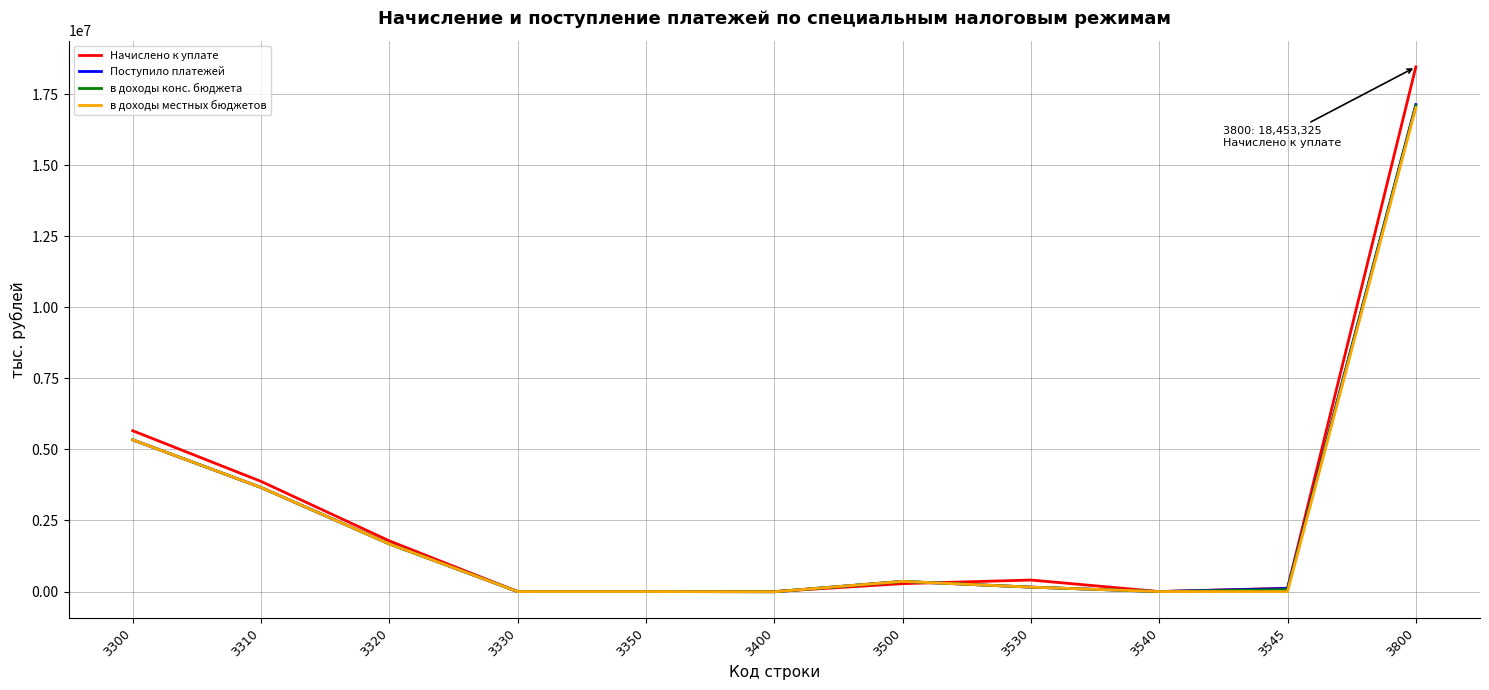

Which series has the largest range (max minus min)?

Начислено к уплате